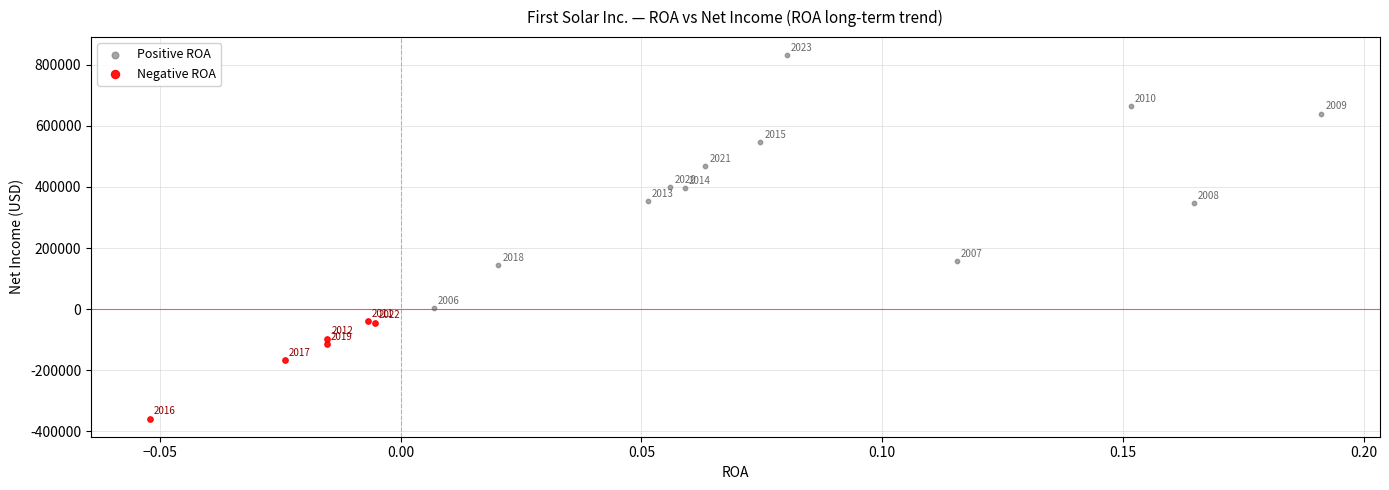

What are all the series names shown in the legend?

Positive ROA, Negative ROA